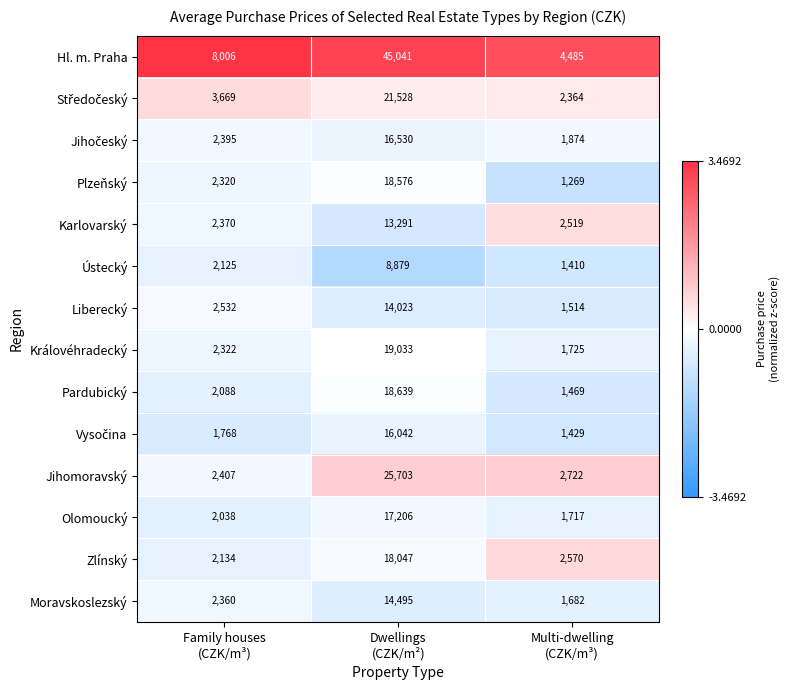

Which series has the widest spread of values?

Hl. m. Praha